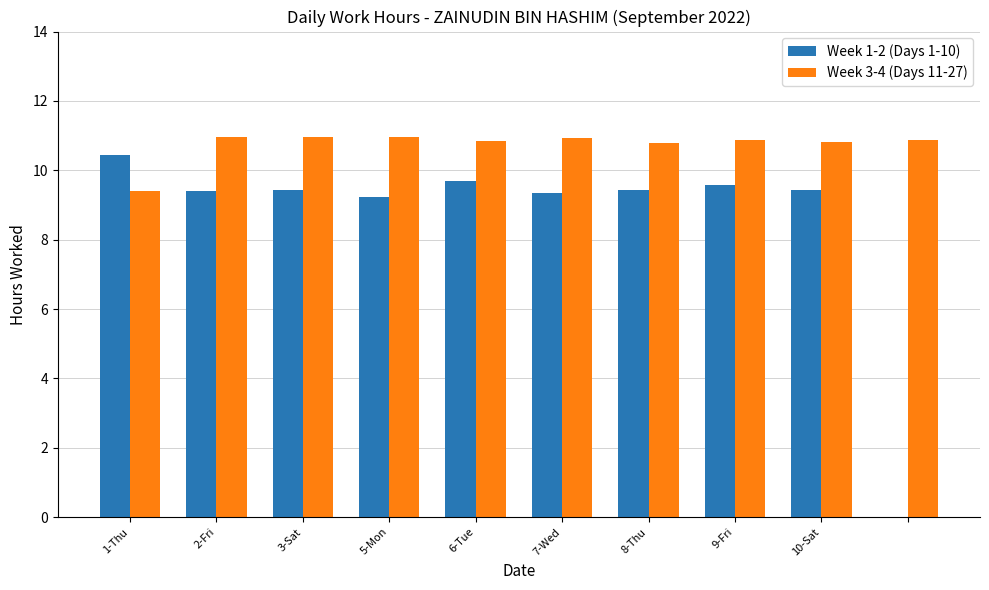

What is the maximum value shown in the chart?

11.0